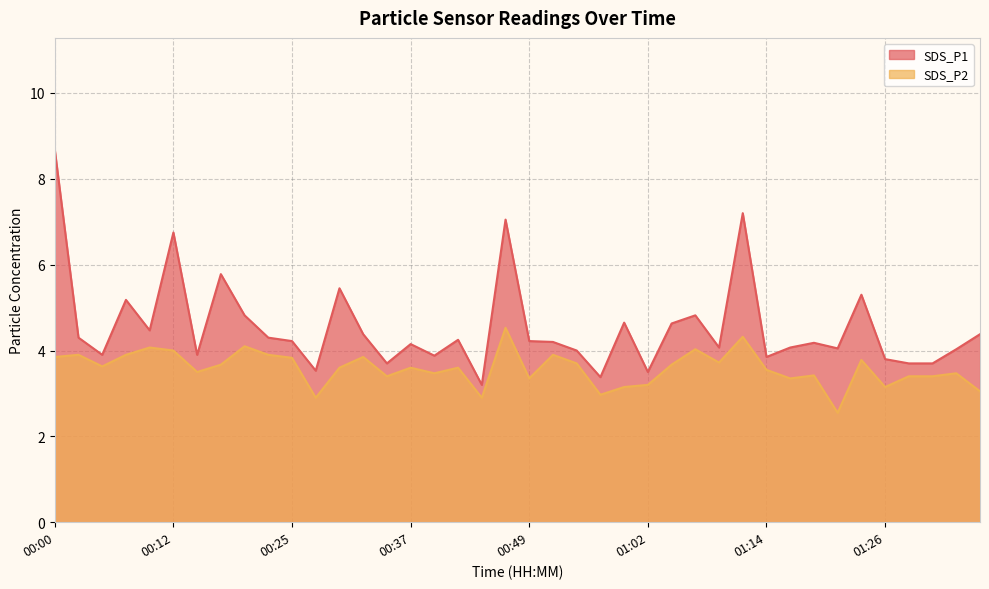

Which category has the lowest value in the SDS_P2 series?

01:21